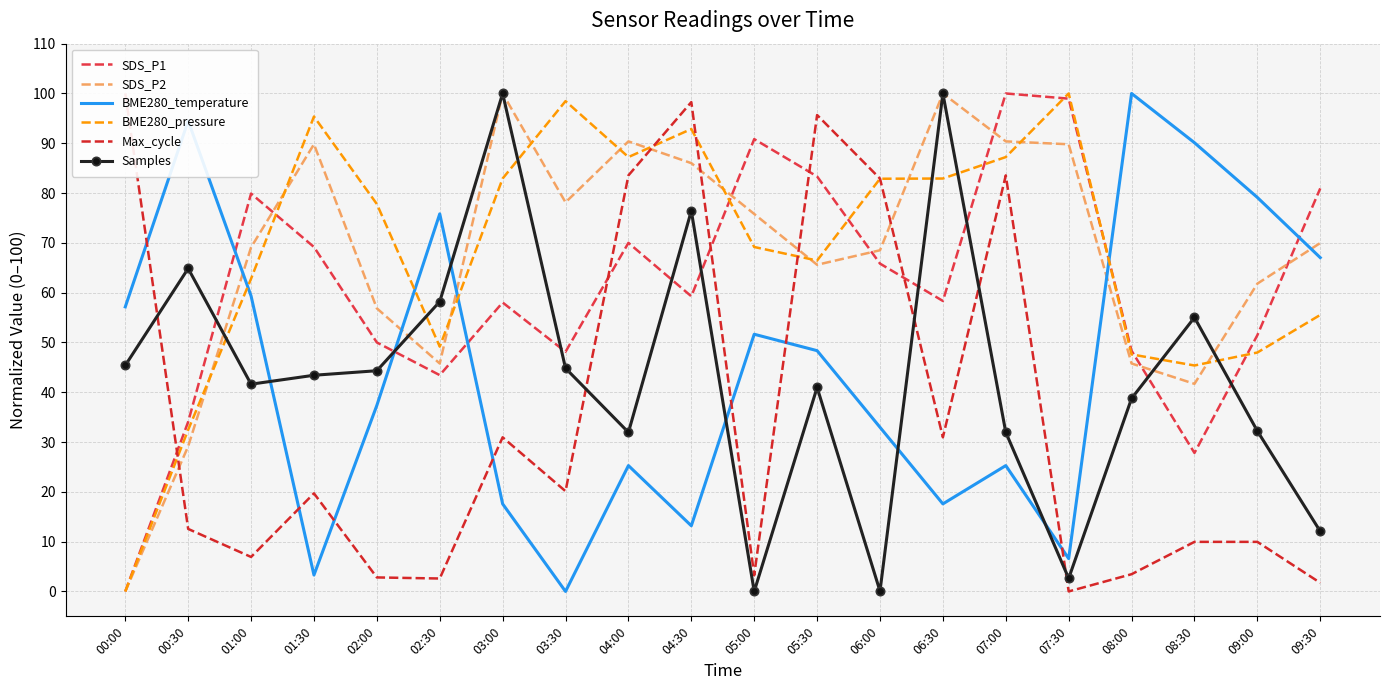

Reading left to right, extract all data points from this chart.

SDS_P1: 00:00=0.0	00:30=34.1	01:00=79.9	01:30=69.2	02:00=50.0	02:30=43.4	03:00=58.0	03:30=48.1	04:00=70.0	04:30=59.3	05:00=90.8	05:30=83.3	06:00=65.8	06:30=58.3	07:00=100.0	07:30=99.0	08:00=48.3	08:30=27.8	09:00=51.5	09:30=80.9
SDS_P2: 00:00=0.0	00:30=29.2	01:00=69.1	01:30=89.8	02:00=56.9	02:30=45.8	03:00=100.0	03:30=78.1	04:00=90.4	04:30=86.0	05:00=75.8	05:30=65.6	06:00=68.5	06:30=100.0	07:00=90.4	07:30=89.8	08:00=45.8	08:30=41.7	09:00=61.8	09:30=70.0
BME280_temperature: 00:00=57.1	00:30=94.5	01:00=59.3	01:30=3.3	02:00=37.4	02:30=75.8	03:00=17.6	03:30=0.0	04:00=25.3	04:30=13.2	05:00=51.6	05:30=48.4	06:00=33.0	06:30=17.6	07:00=25.3	07:30=6.6	08:00=100.0	08:30=90.1	09:00=79.1	09:30=67.0
BME280_pressure: 00:00=0.0	00:30=32.5	01:00=62.8	01:30=95.4	02:00=77.8	02:30=49.2	03:00=82.9	03:30=98.5	04:00=87.2	04:30=92.9	05:00=69.2	05:30=66.5	06:00=82.9	06:30=82.9	07:00=87.2	07:30=100.0	08:00=47.6	08:30=45.4	09:00=48.0	09:30=55.5
Max_cycle: 00:00=100.0	00:30=12.6	01:00=6.9	01:30=19.7	02:00=2.8	02:30=2.6	03:00=31.0	03:30=20.1	04:00=83.5	04:30=98.3	05:00=3.2	05:30=95.7	06:00=82.9	06:30=31.0	07:00=83.5	07:30=0.0	08:00=3.5	08:30=10.0	09:00=10.0	09:30=1.7
Samples: 00:00=45.4	00:30=64.9	01:00=41.6	01:30=43.4	02:00=44.3	02:30=58.2	03:00=100.0	03:30=44.8	04:00=32.0	04:30=76.4	05:00=0.0	05:30=41.0	06:00=0.1	06:30=100.0	07:00=32.0	07:30=2.6	08:00=38.8	08:30=55.0	09:00=32.2	09:30=12.1